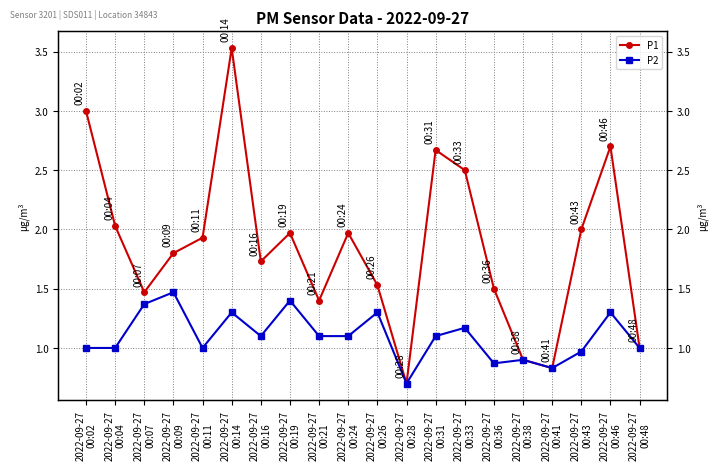

At which category does P1 reach its first local valley?

2022-09-27
00:07